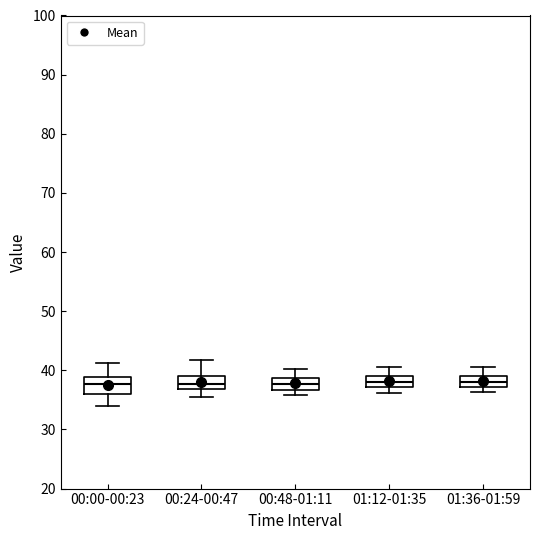

Reading left to right, transcribe this box plot: for each box, give where its median line is, the range the box spans, and where its two whiskers end, as read against the y-axis. The values are not printed on the chart, so give them approximately, as read against the axis.

00:00-00:23: median 38, box 36 to 39, whiskers 34 to 41
00:24-00:47: median 38, box 37 to 39, whiskers 36 to 42
00:48-01:11: median 38, box 37 to 39, whiskers 36 to 40
01:12-01:35: median 38, box 37 to 39, whiskers 36 to 41
01:36-01:59: median 38, box 37 to 39, whiskers 36 to 41